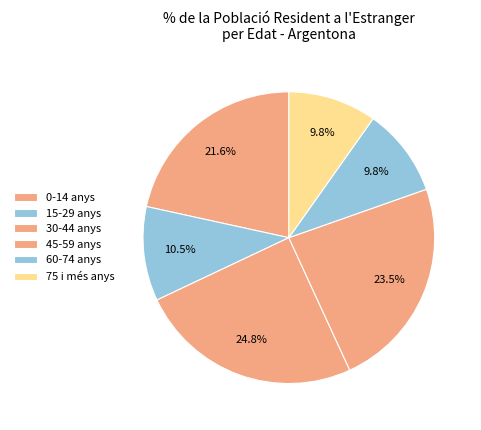

Is there any slice that represents more than half of the pie?

No